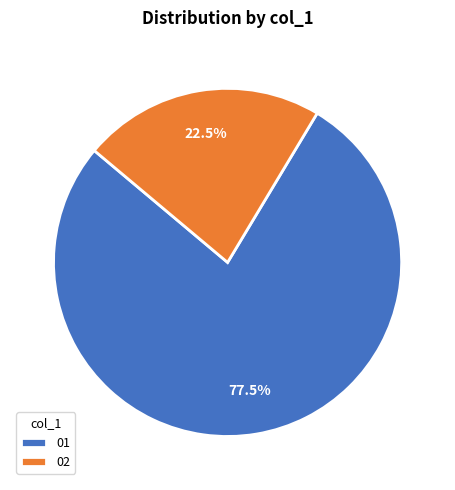

How many segments does this pie chart have?

2